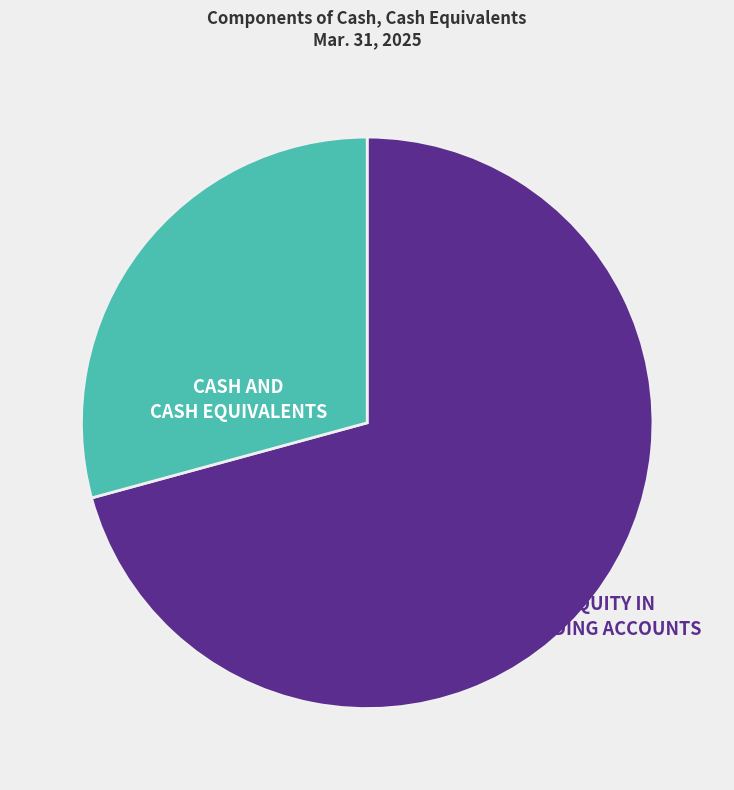

Is there a majority slice in this chart?

Yes